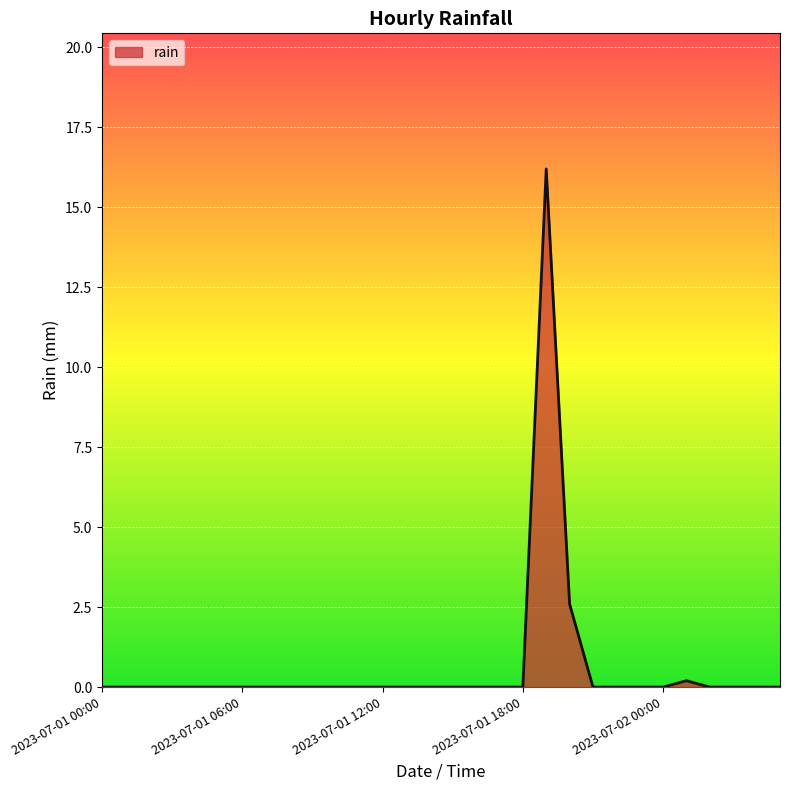

What is the difference between the maximum and minimum values?

16.2